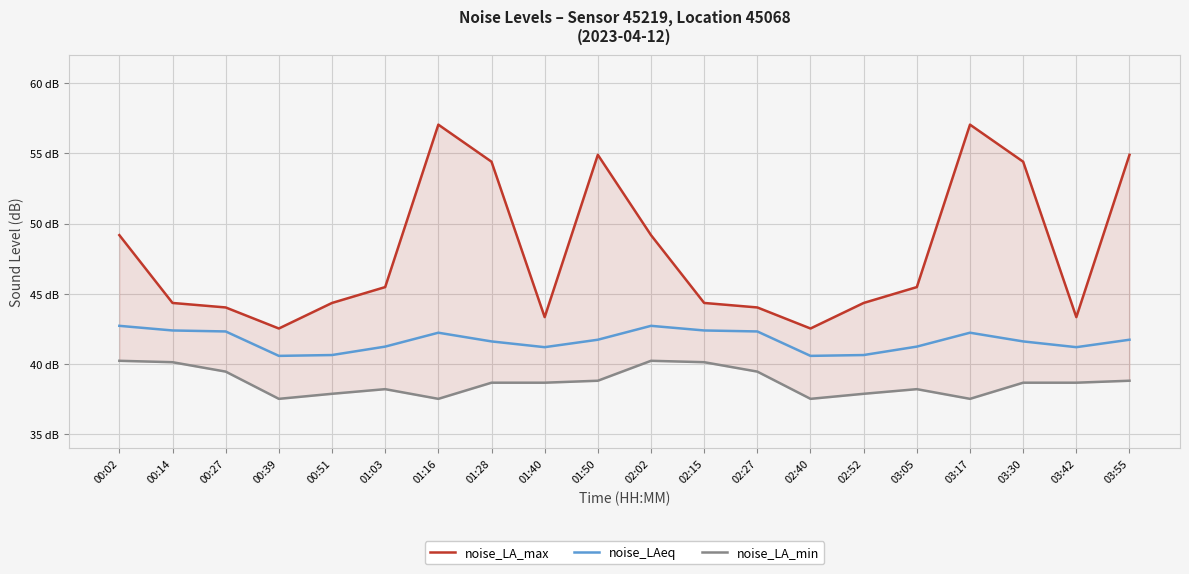

Reading left to right, list all the values displayed in this chart.

noise_LA_max: 49.2	44.4	44.0	42.5	44.4	45.5	57.0	54.4	43.3	54.9	49.2	44.4	44.0	42.5	44.4	45.5	57.0	54.4	43.3	54.9
noise_LAeq: 42.7	42.4	42.3	40.6	40.6	41.2	42.2	41.6	41.2	41.7	42.7	42.4	42.3	40.6	40.6	41.2	42.2	41.6	41.2	41.7
noise_LA_min: 40.2	40.1	39.5	37.5	37.9	38.2	37.5	38.7	38.7	38.8	40.2	40.1	39.5	37.5	37.9	38.2	37.5	38.7	38.7	38.8